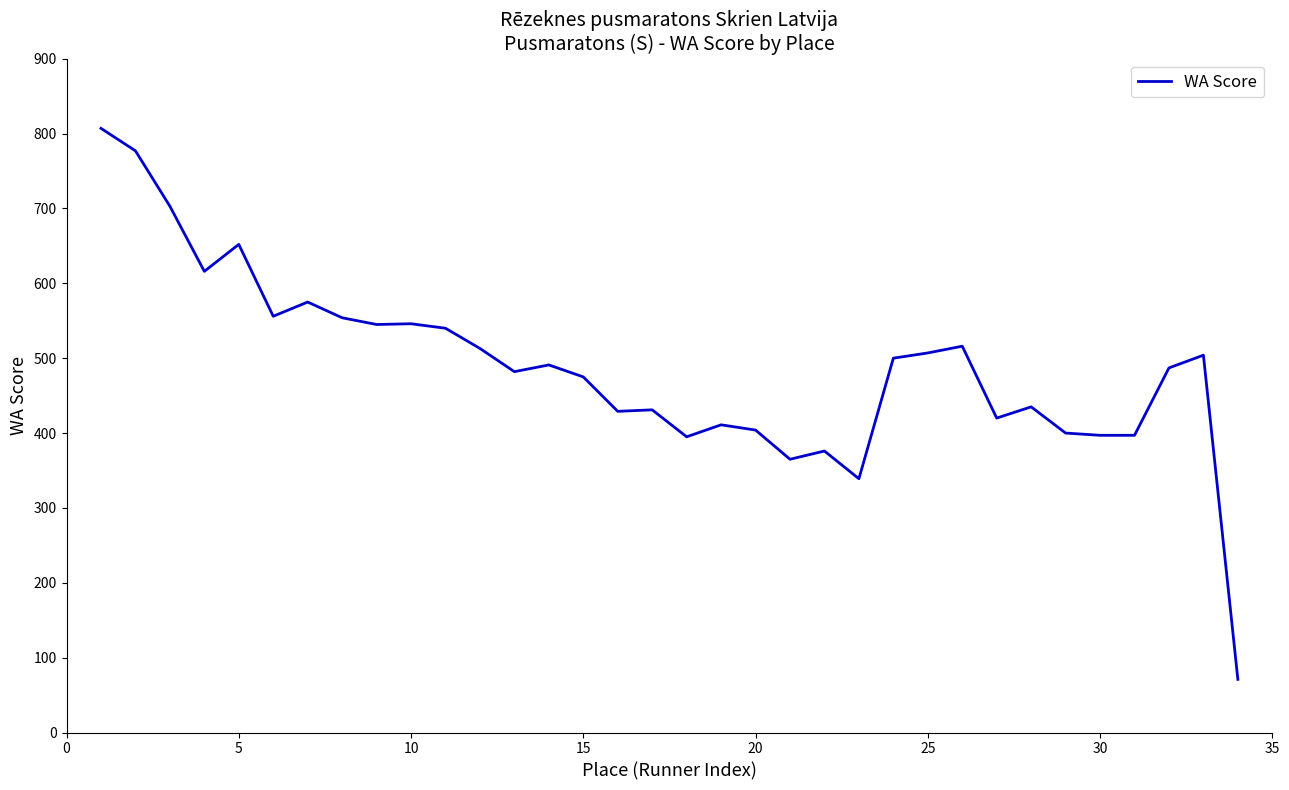

What is the difference between the maximum and minimum values?

736